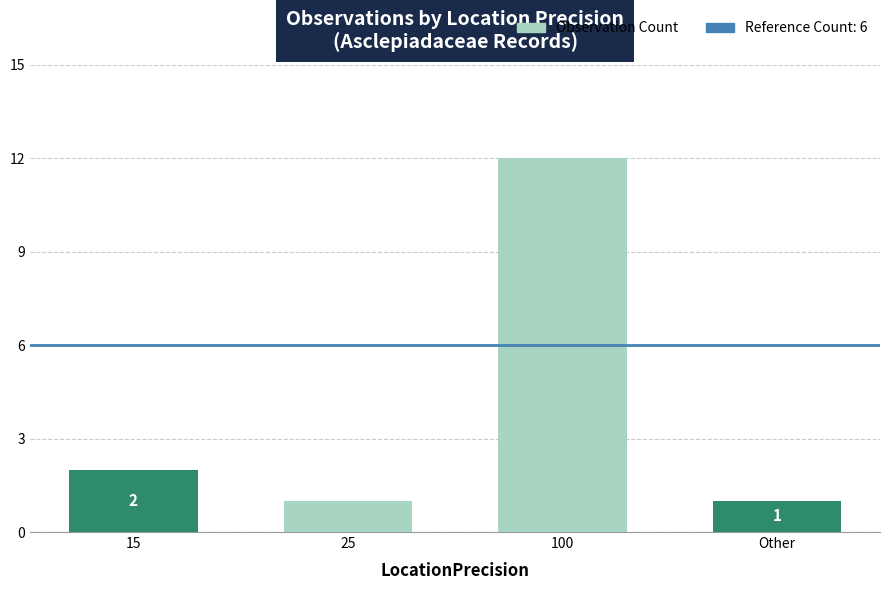

Which has a higher value, Other or 100?

100